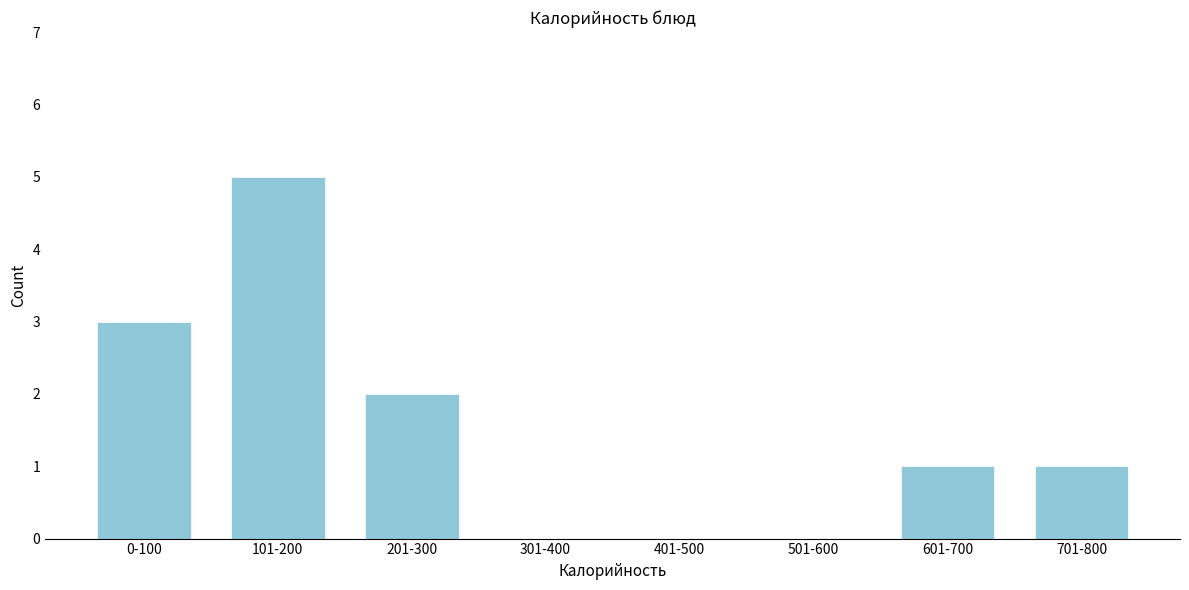

Reading left to right, what are all the values shown in this chart?

0-100=3	101-200=5	201-300=2	301-400=0	401-500=0	501-600=0	601-700=1	701-800=1